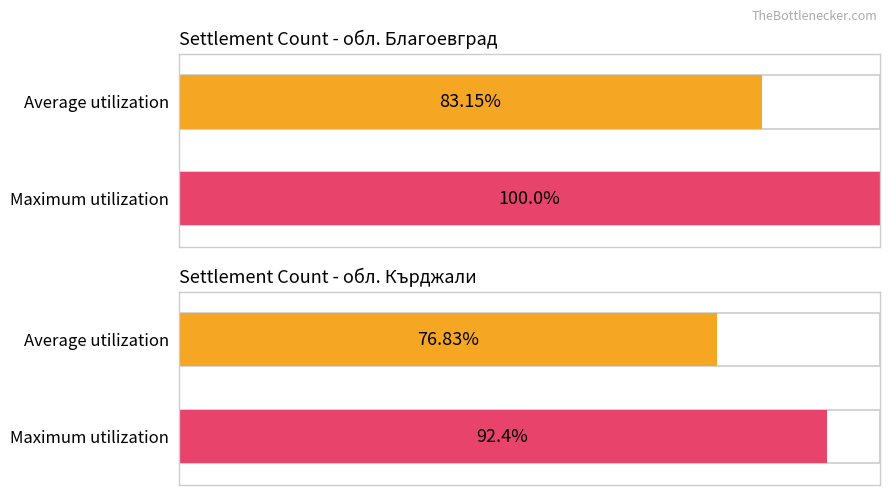

The Maximum utilization series shows 100.0 at обл. Благоевград. True or false?

True